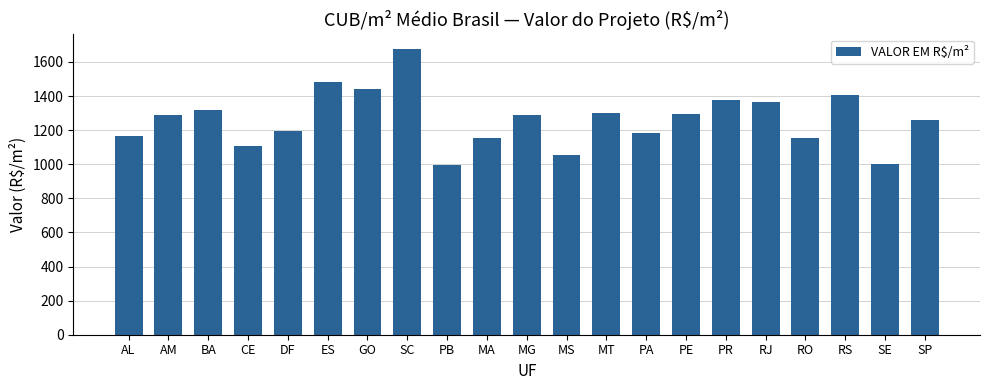

What is the smallest value displayed?

997.4